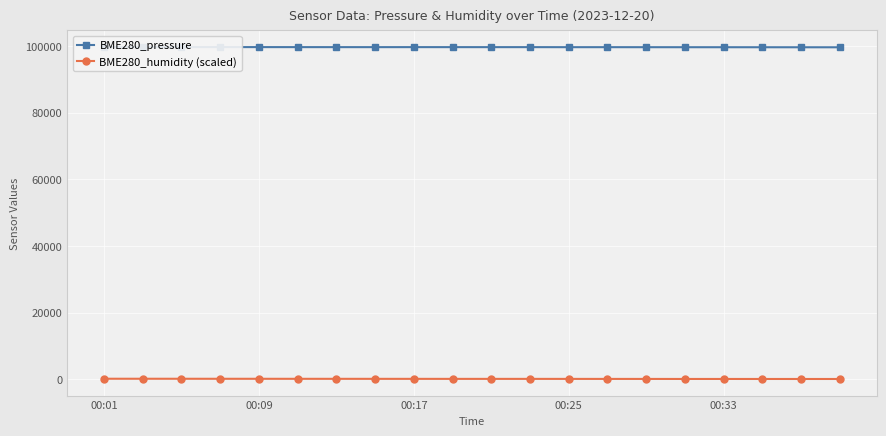

True or false: BME280_pressure has a value of 154559.5 at 7.

False